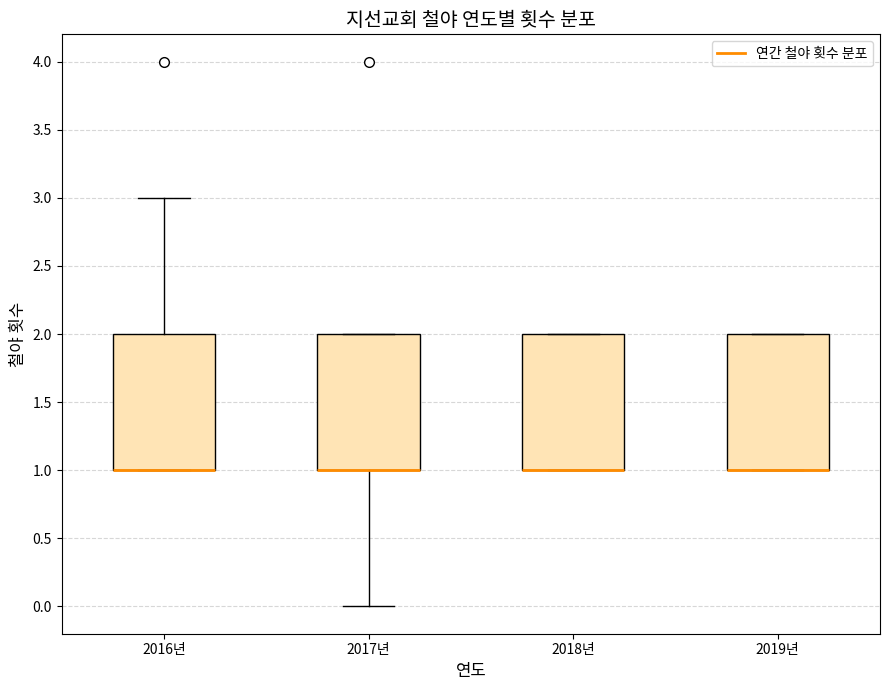

Where is the lower edge of the box for 2017년 on the y-axis? The values are not printed on the chart, so give them approximately, as read against the axis.

1